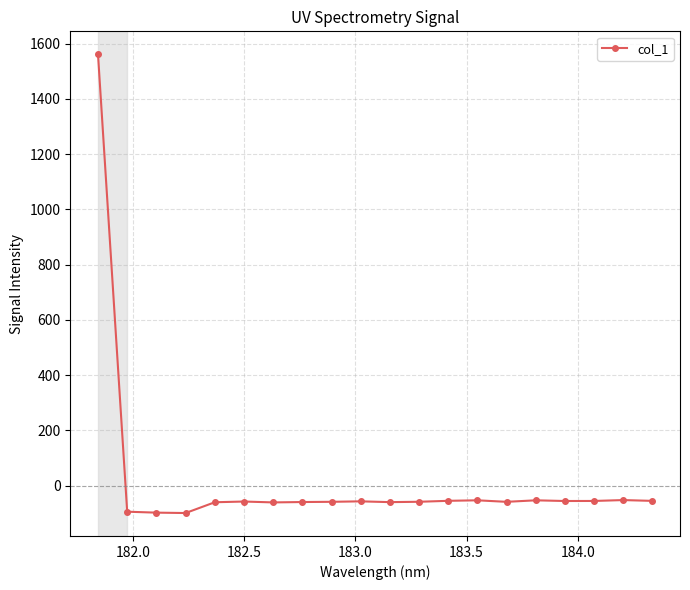

What is the value of the 12th point from the left?

-58.4